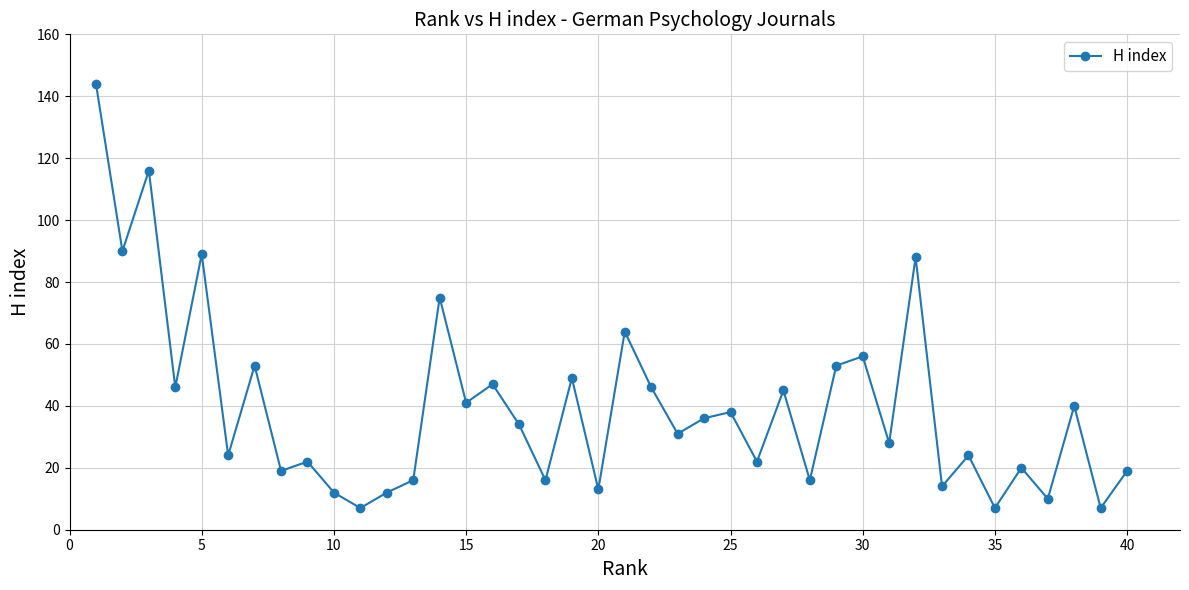

What is the difference between the second highest and minimum values?

109